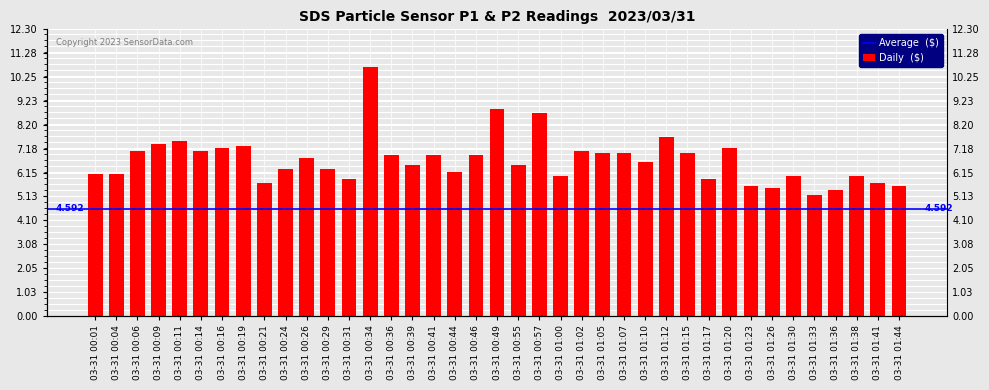

Rank the categories by value from highest to lowest.

03-31 00:34, 03-31 00:49, 03-31 00:57, 03-31 01:12, 03-31 00:11, 03-31 00:09, 03-31 00:19, 03-31 00:16, 03-31 01:20, 03-31 00:06, 03-31 00:14, 03-31 01:02, 03-31 01:05, 03-31 01:07, 03-31 01:15, 03-31 00:36, 03-31 00:41, 03-31 00:46, 03-31 00:26, 03-31 01:10, 03-31 00:39, 03-31 00:55, 03-31 00:24, 03-31 00:29, 03-31 00:44, 03-31 00:01, 03-31 00:04, 03-31 01:00, 03-31 01:30, 03-31 01:38, 03-31 00:31, 03-31 01:17, 03-31 00:21, 03-31 01:41, 03-31 01:23, 03-31 01:44, 03-31 01:26, 03-31 01:36, 03-31 01:33